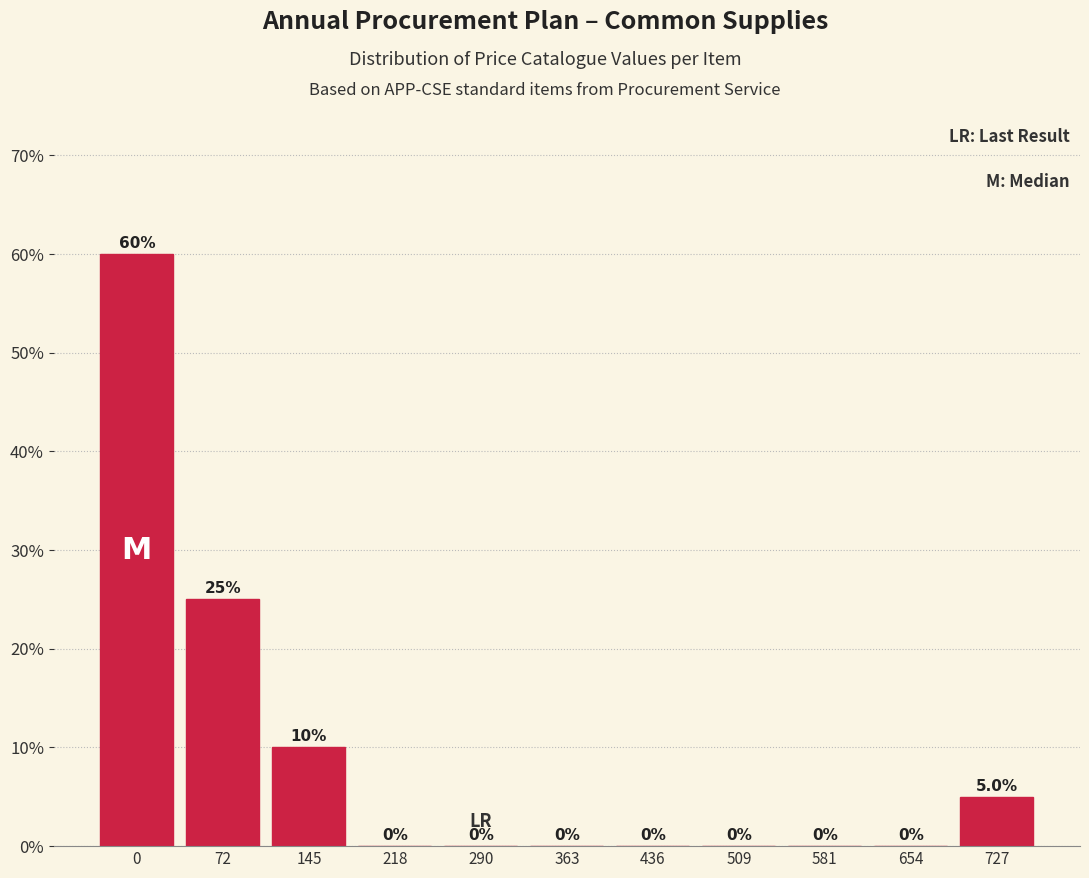

Reading left to right, list all the values displayed in this chart.

0=60	72=25	145=10	218=0	290=0	363=0	436=0	509=0	581=0	654=0	727=5